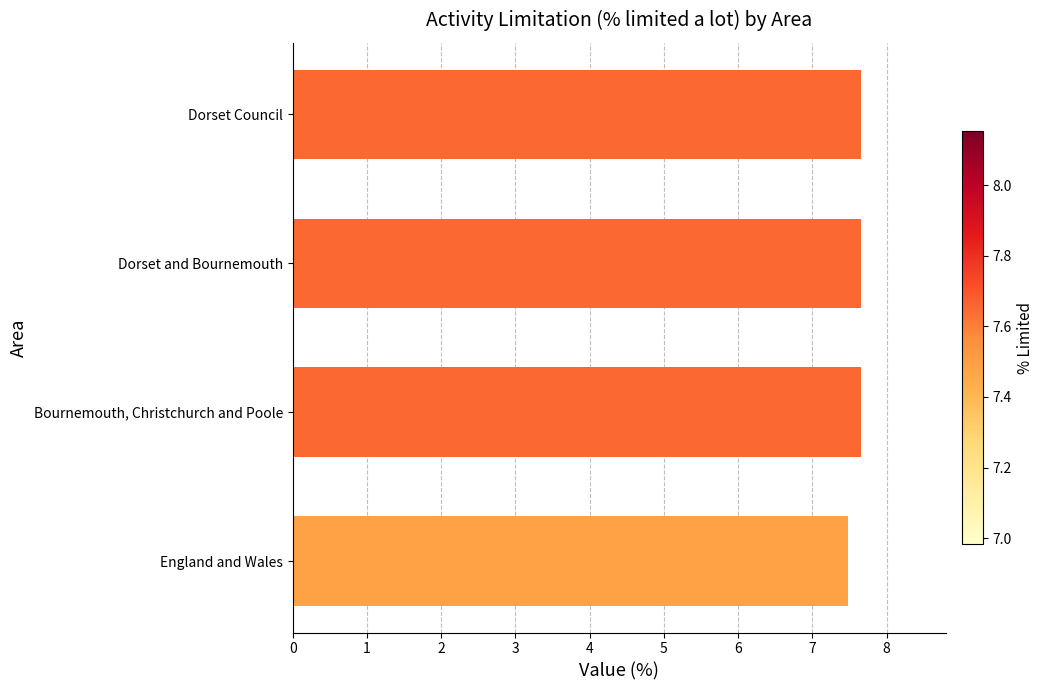

Count the values in the range 7 to 8.

4